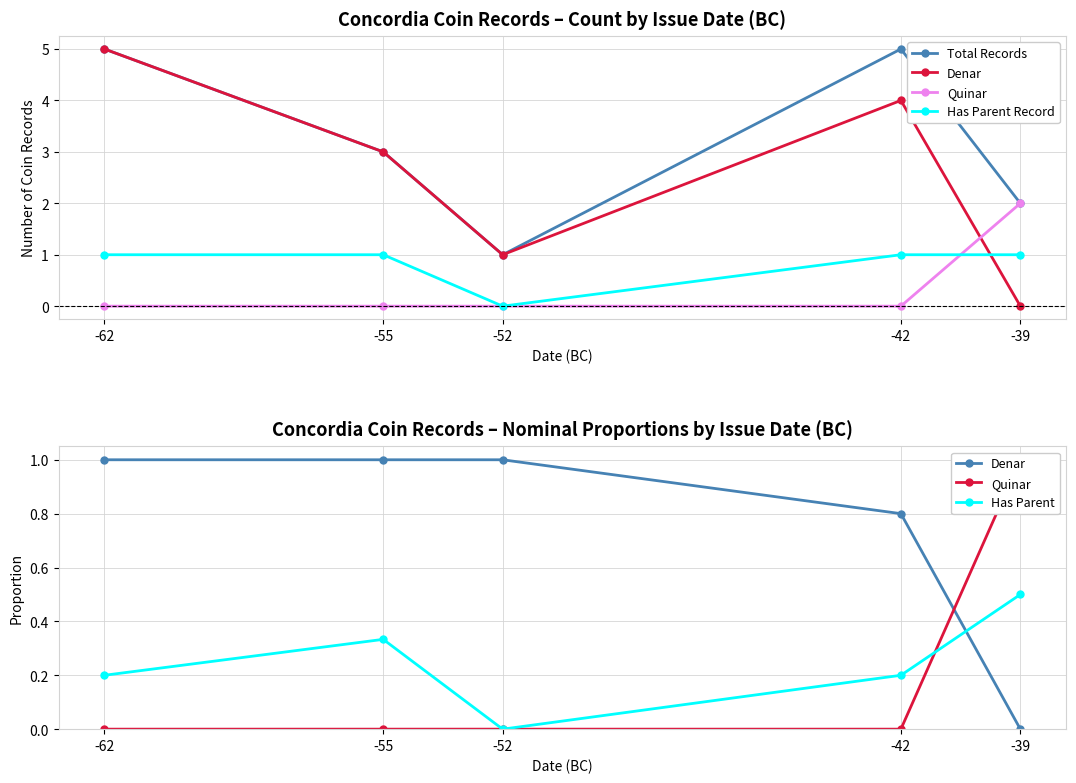

True or false: Denar has more than 0 interior local peaks.

False